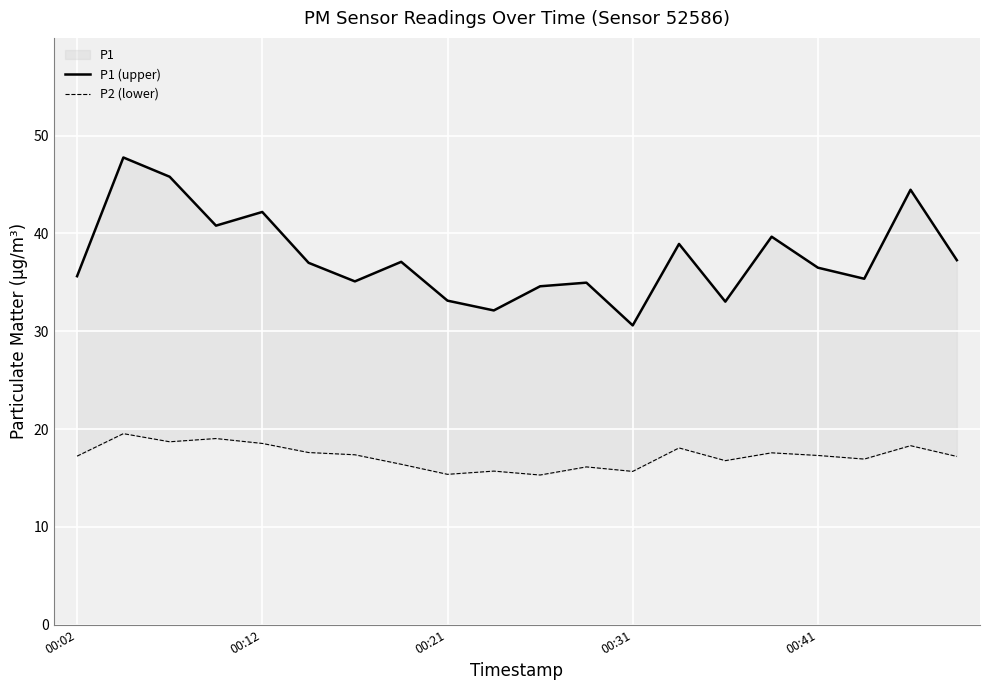

What are all the series names shown in the legend?

P1 (upper), P2 (lower)